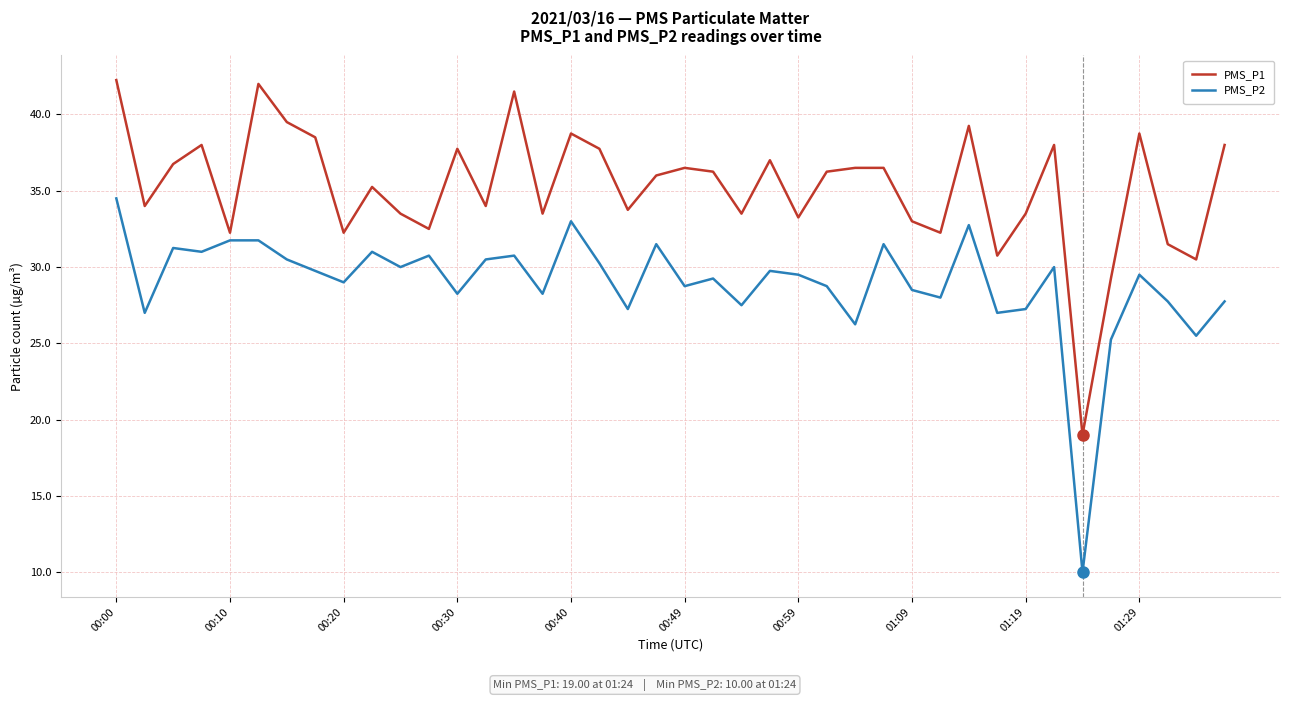

What is the difference between the maximum and minimum values in the PMS_P2 series?

24.5